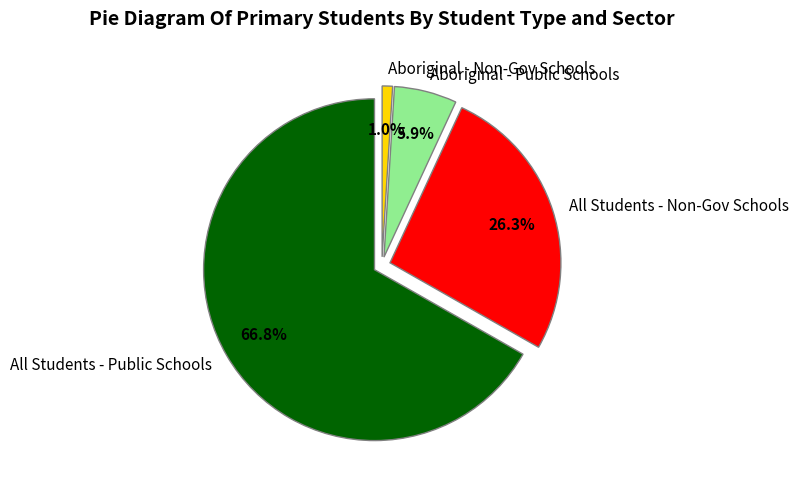

How many slices are in this pie chart?

4